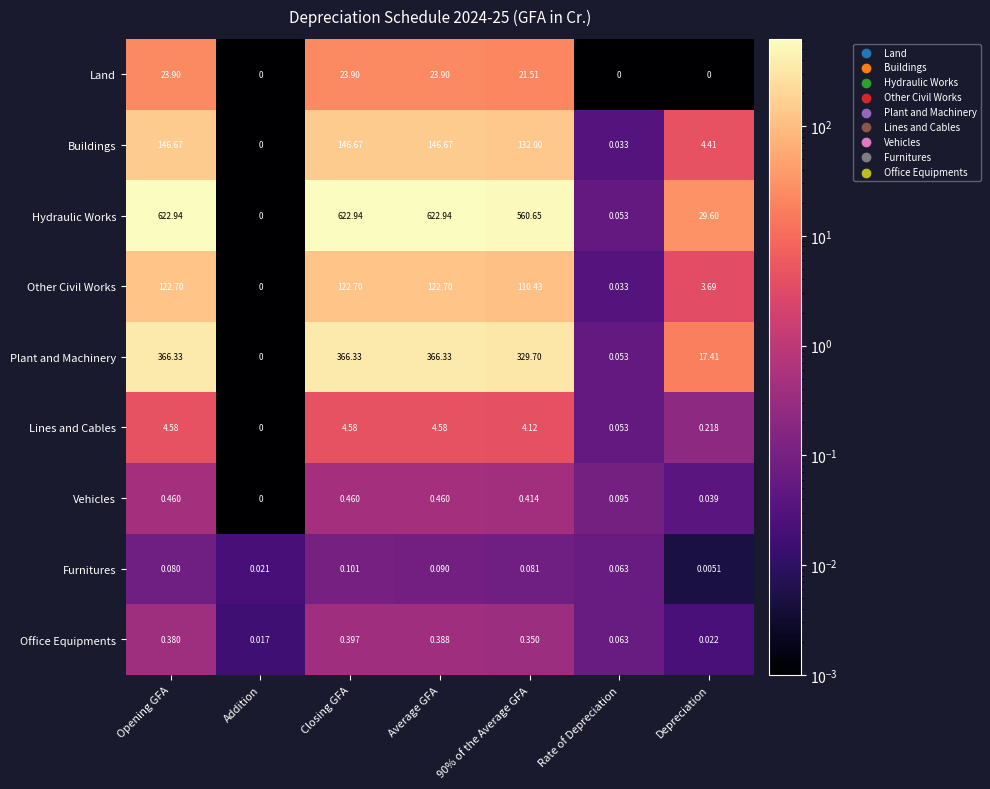

Where does the Buildings series first go above 132?

Opening GFA